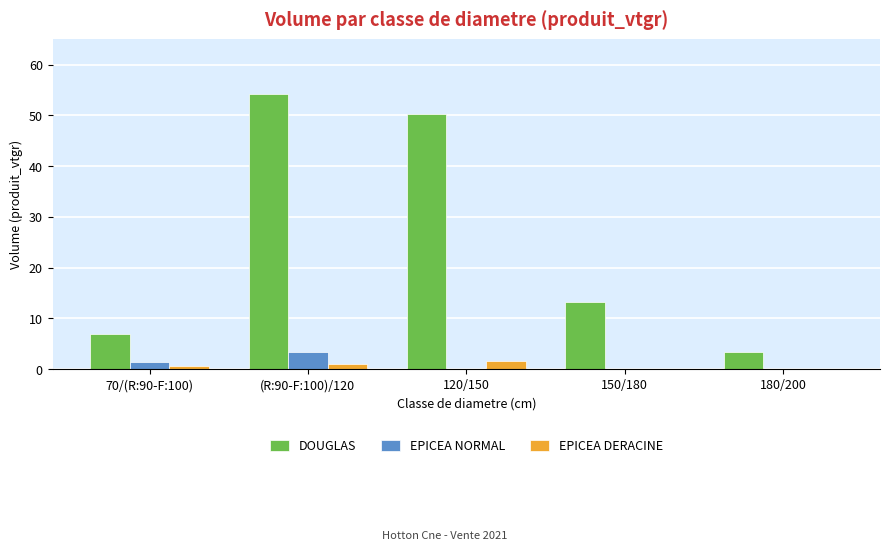

Reading left to right, what are all the values shown in this chart?

DOUGLAS: 6.8	54.3	50.2	13.3	3.4
EPICEA NORMAL: 1.5	3.3	0.0	0.0	0.0
EPICEA DERACINE: 0.6	0.9	1.6	0.0	0.0